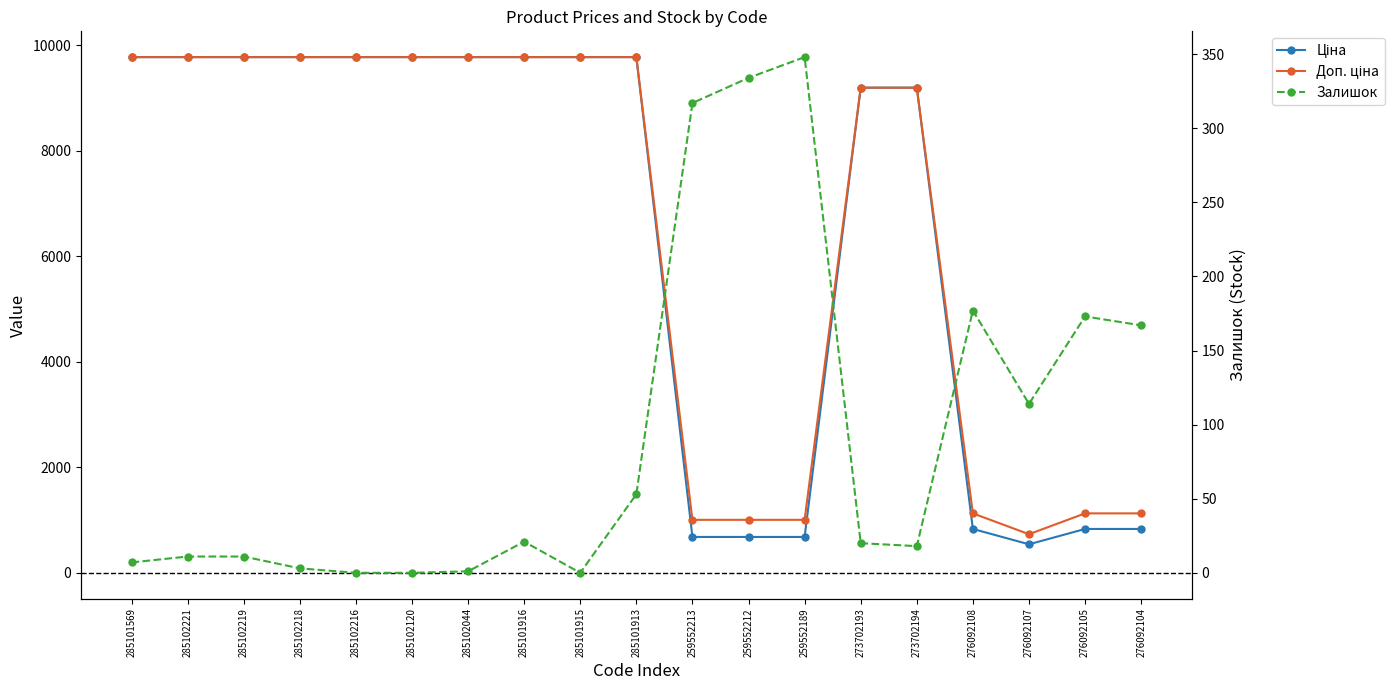

What is the value of the Доп. ціна point at the 16th from the left?

1126.7